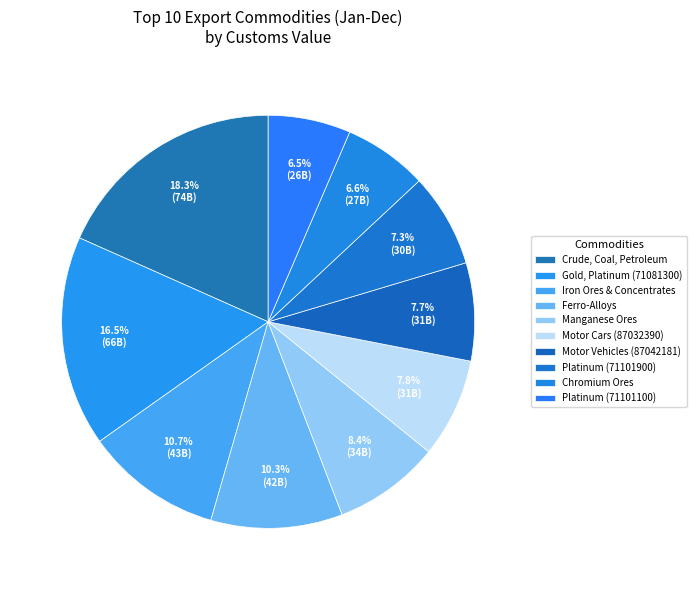

What percentage do Motor Vehicles (87042181) and Crude, Coal, Petroleum together represent?

26.0%